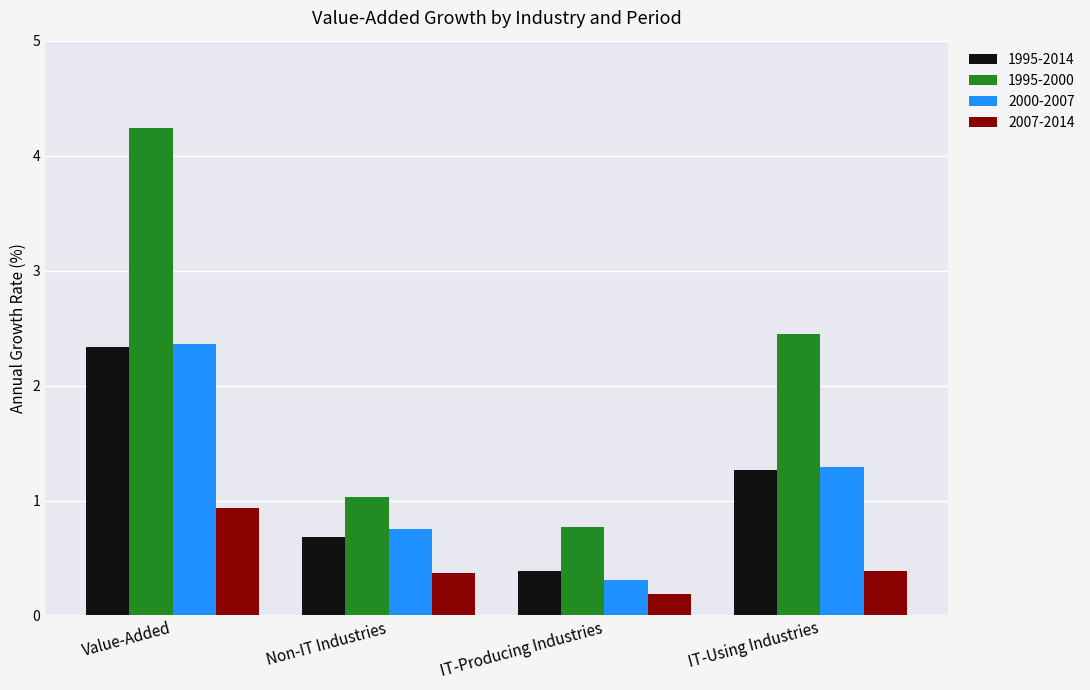

What is the average value of the 2007-2014 series?

0.5